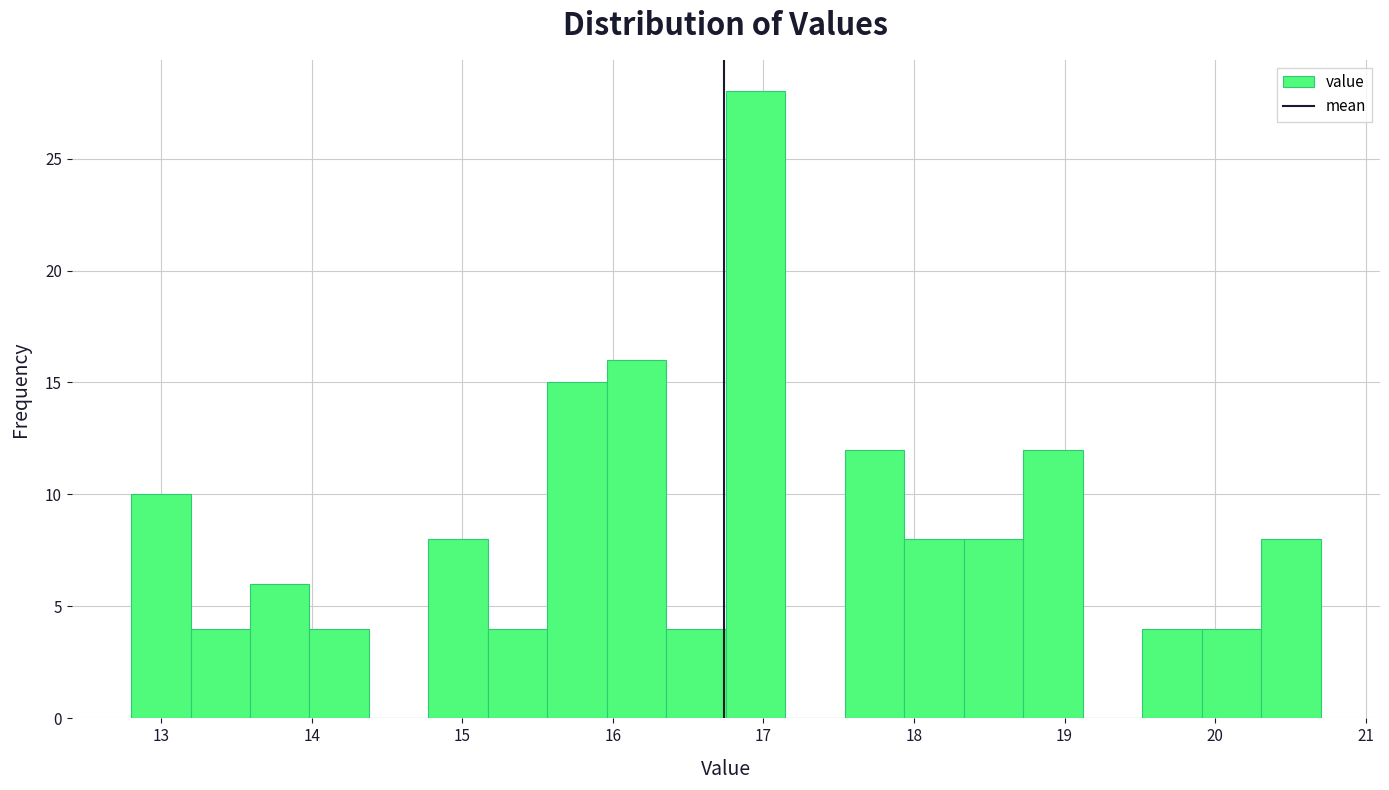

Around what value on the x-axis is the tallest bar? Give the approximate position of its centre, as read against the axis.

16.9